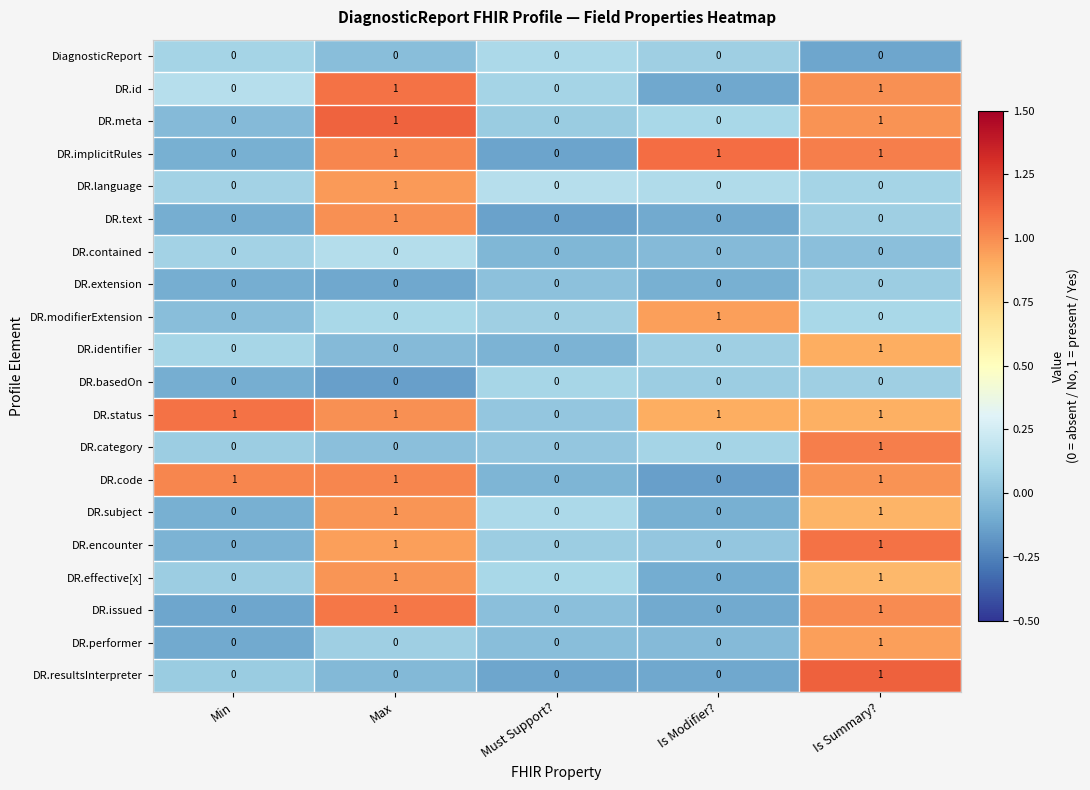

Count the number of categories in the chart.

5